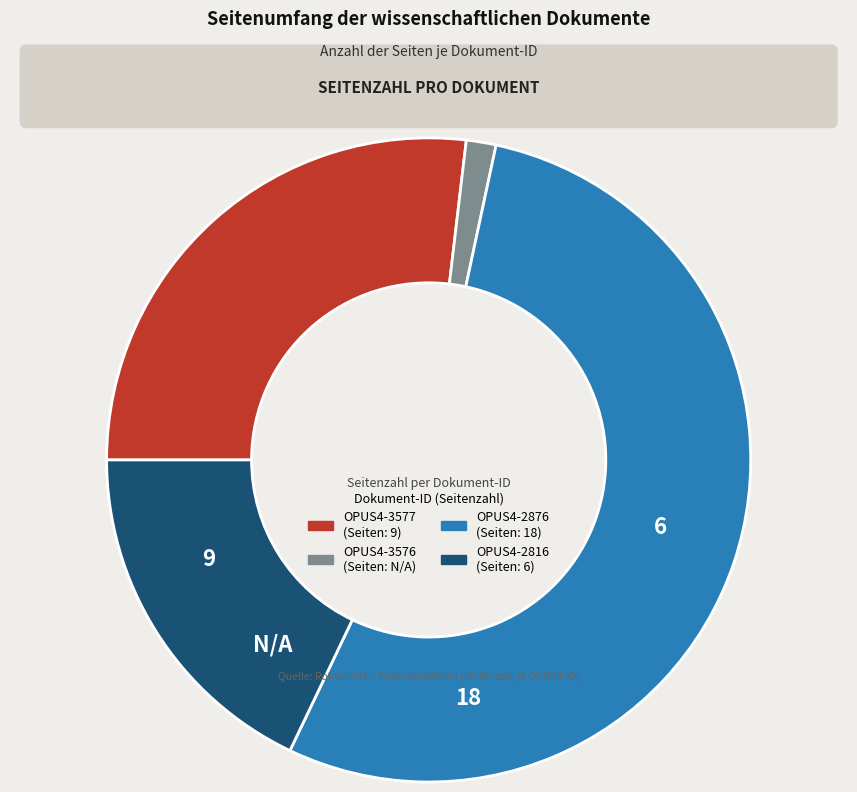

How many slices are in this pie chart?

4